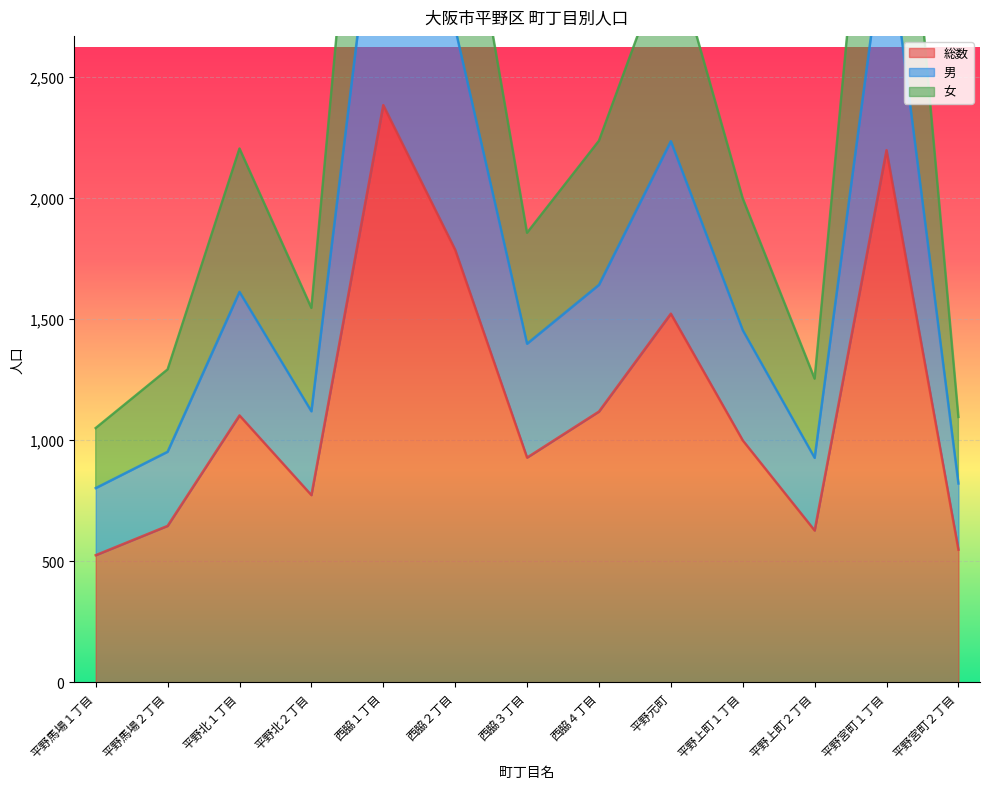

At which label does 女 first exceed 1998?

平野北１丁目